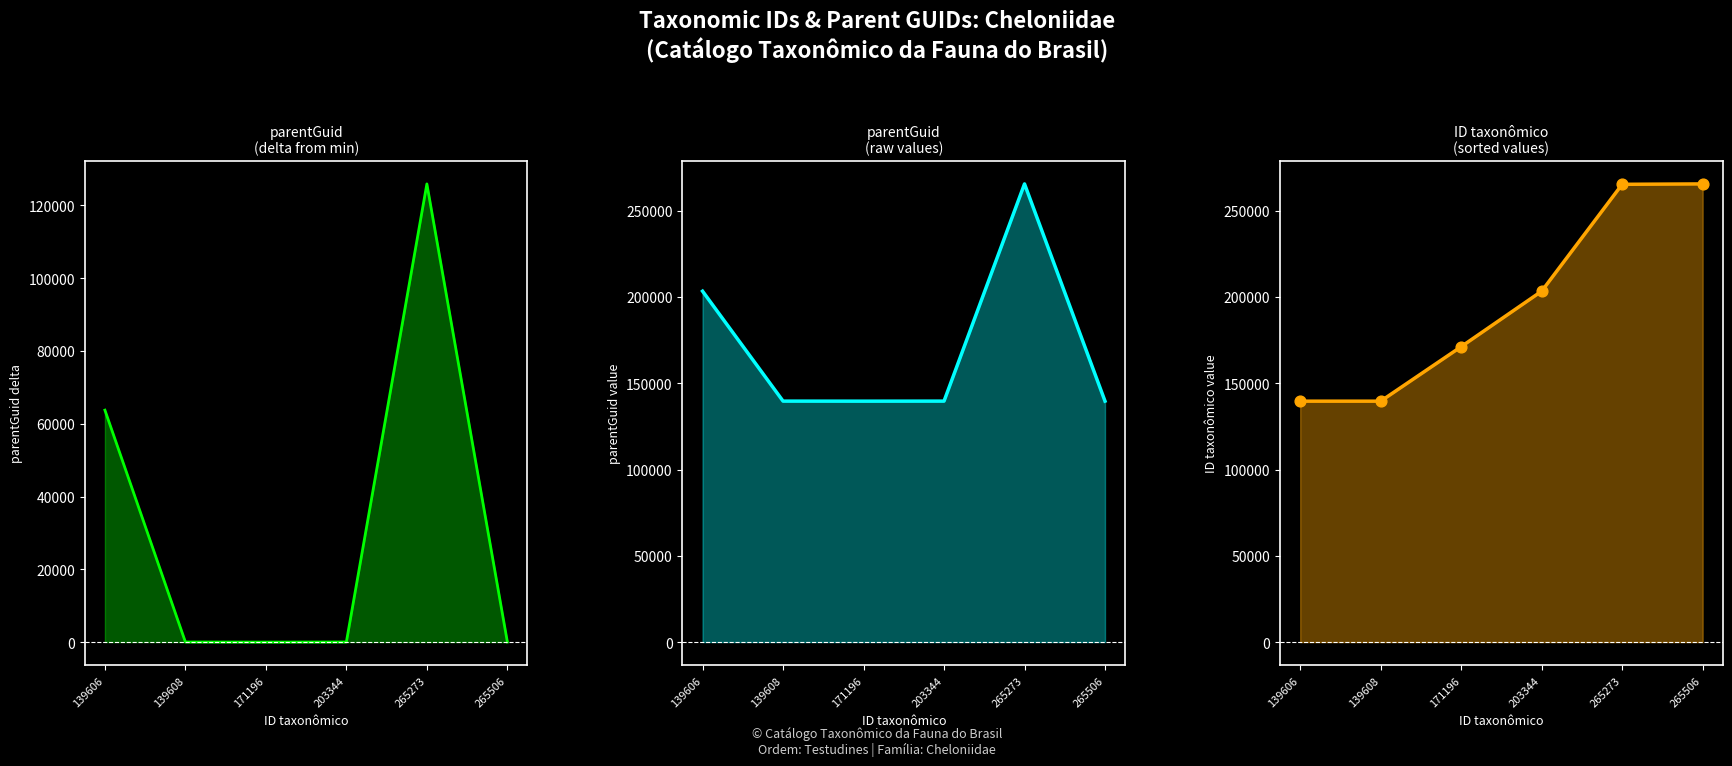

At how many categories does at least one series exceed 135927?

6